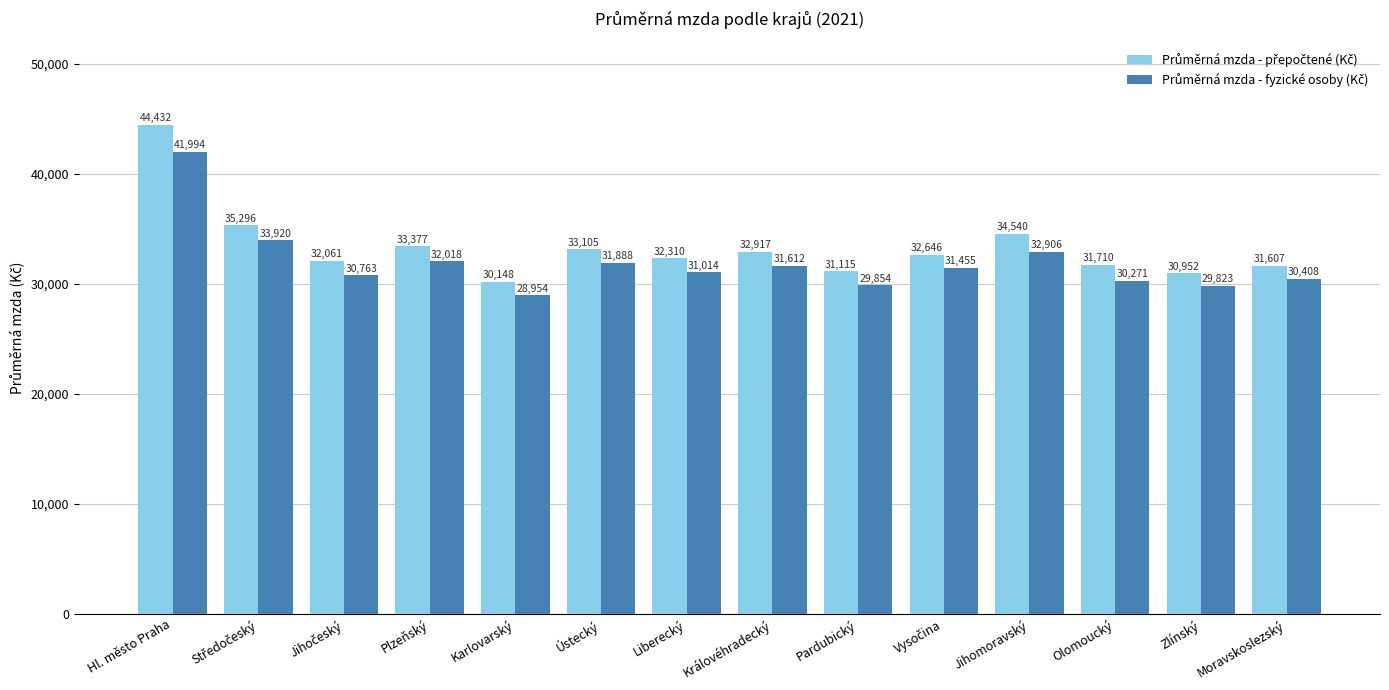

At which category is the sum across all series the highest?

Hl. město Praha